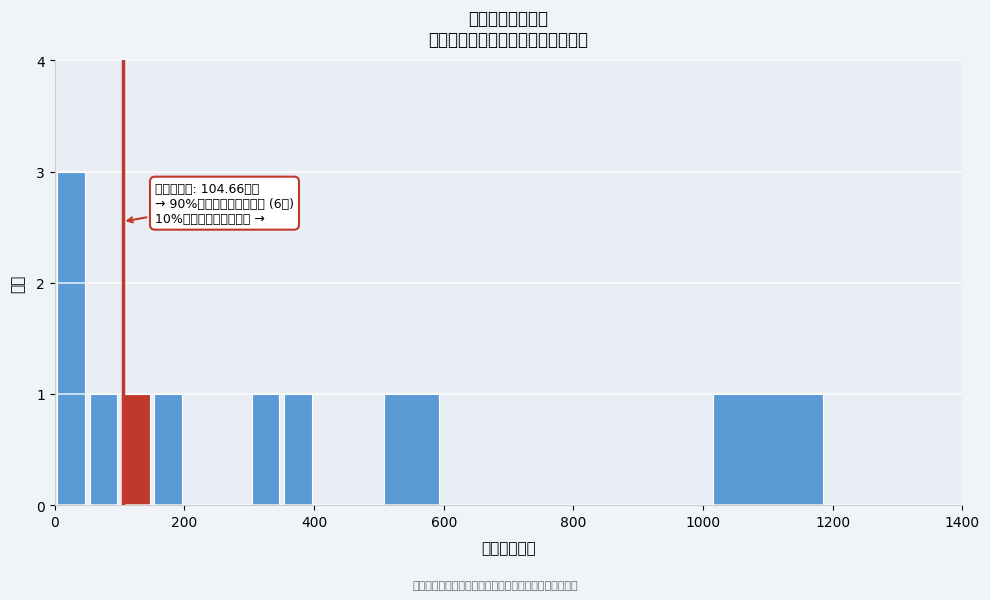

Around what value on the x-axis is the tallest bar? Give the approximate position of its centre, as read against the axis.

20